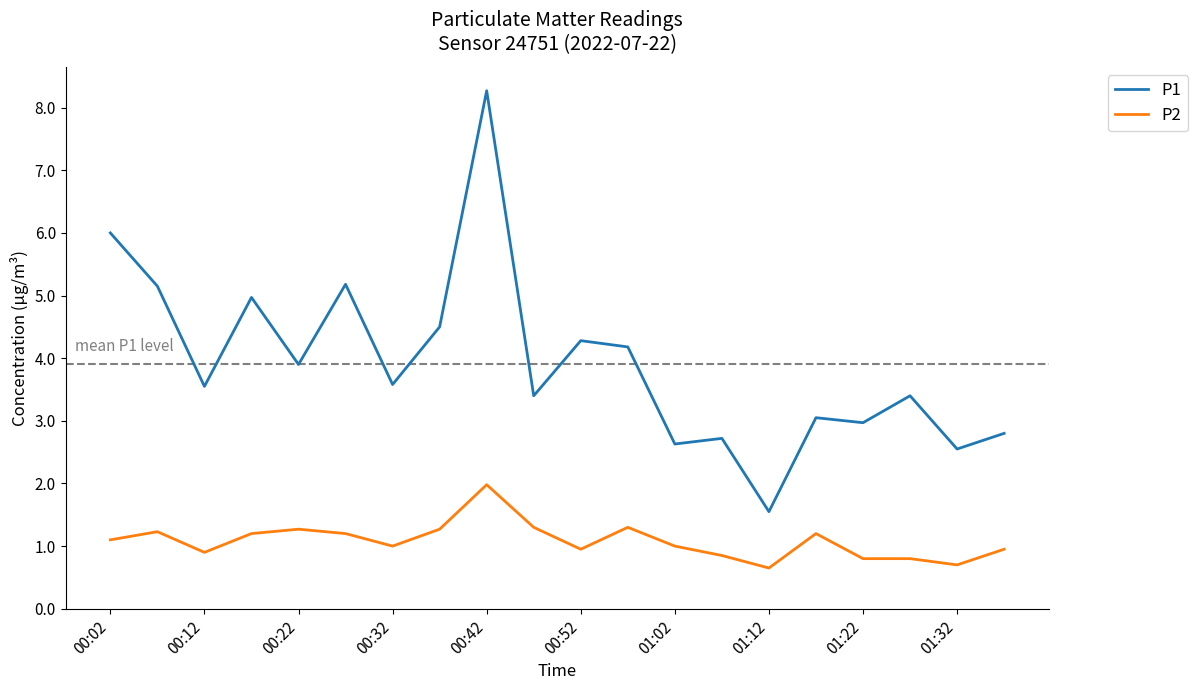

How many series are shown in this chart?

2